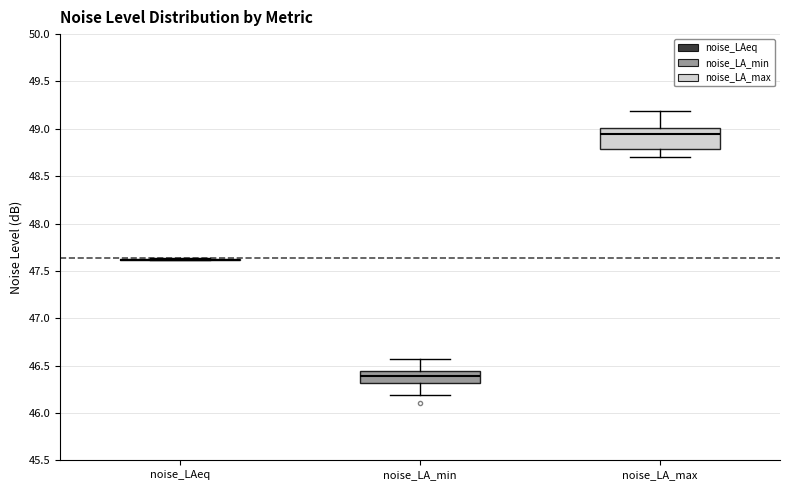

Where does the median line of the box for noise_LA_max sit on the y-axis? The values are not printed on the chart, so give them approximately, as read against the axis.

48.95